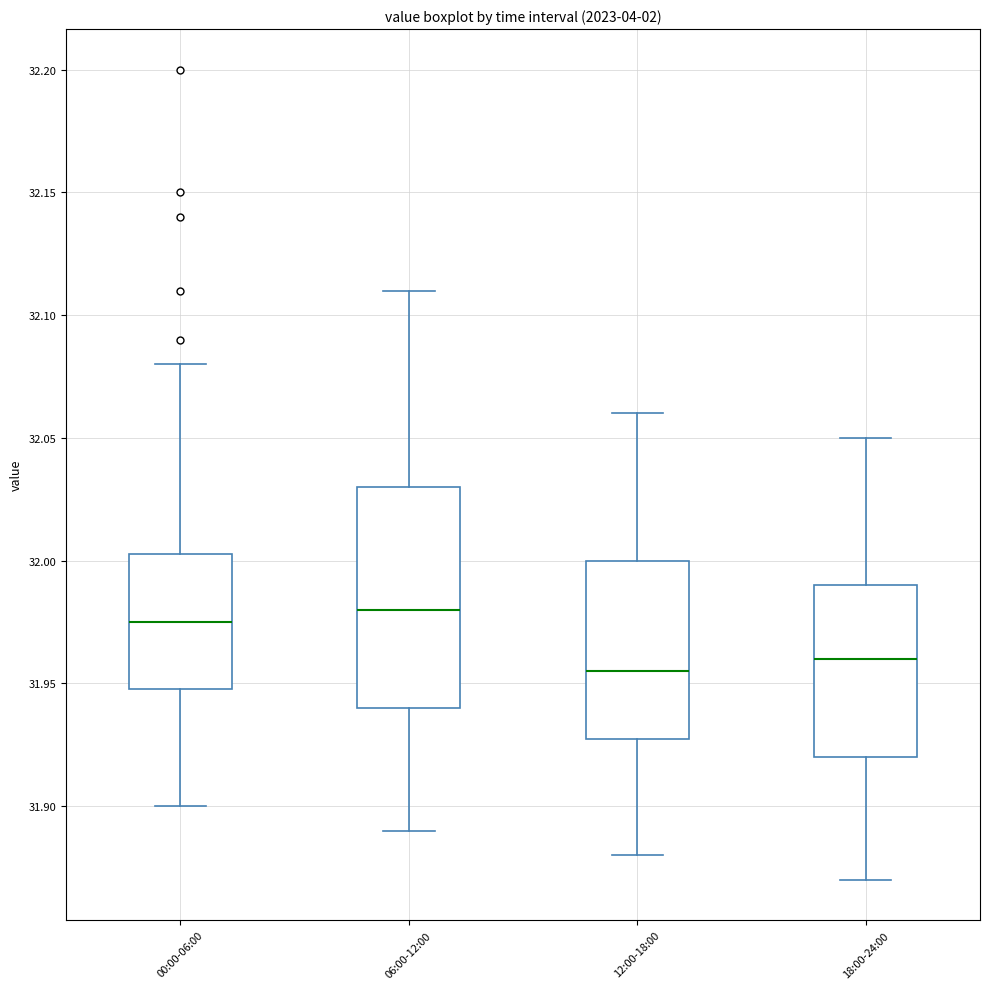

Reading left to right, transcribe this box plot: for each box, give where its median line is, the range the box spans, and where its two whiskers end, as read against the y-axis. The values are not printed on the chart, so give them approximately, as read against the axis.

00:00-06:00: median 31.975, box 31.950 to 32.005, whiskers 31.900 to 32.080
06:00-12:00: median 31.980, box 31.940 to 32.030, whiskers 31.890 to 32.110
12:00-18:00: median 31.955, box 31.930 to 32.000, whiskers 31.880 to 32.060
18:00-24:00: median 31.960, box 31.920 to 31.990, whiskers 31.870 to 32.050